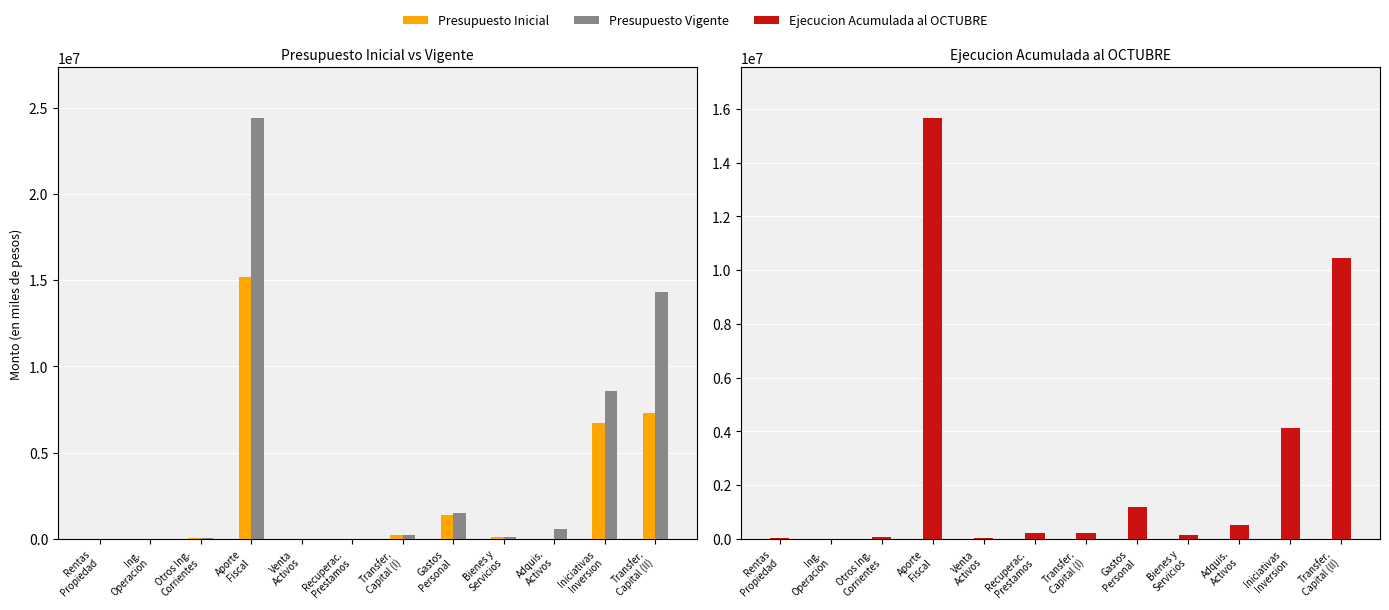

Count the number of categories in the chart.

12